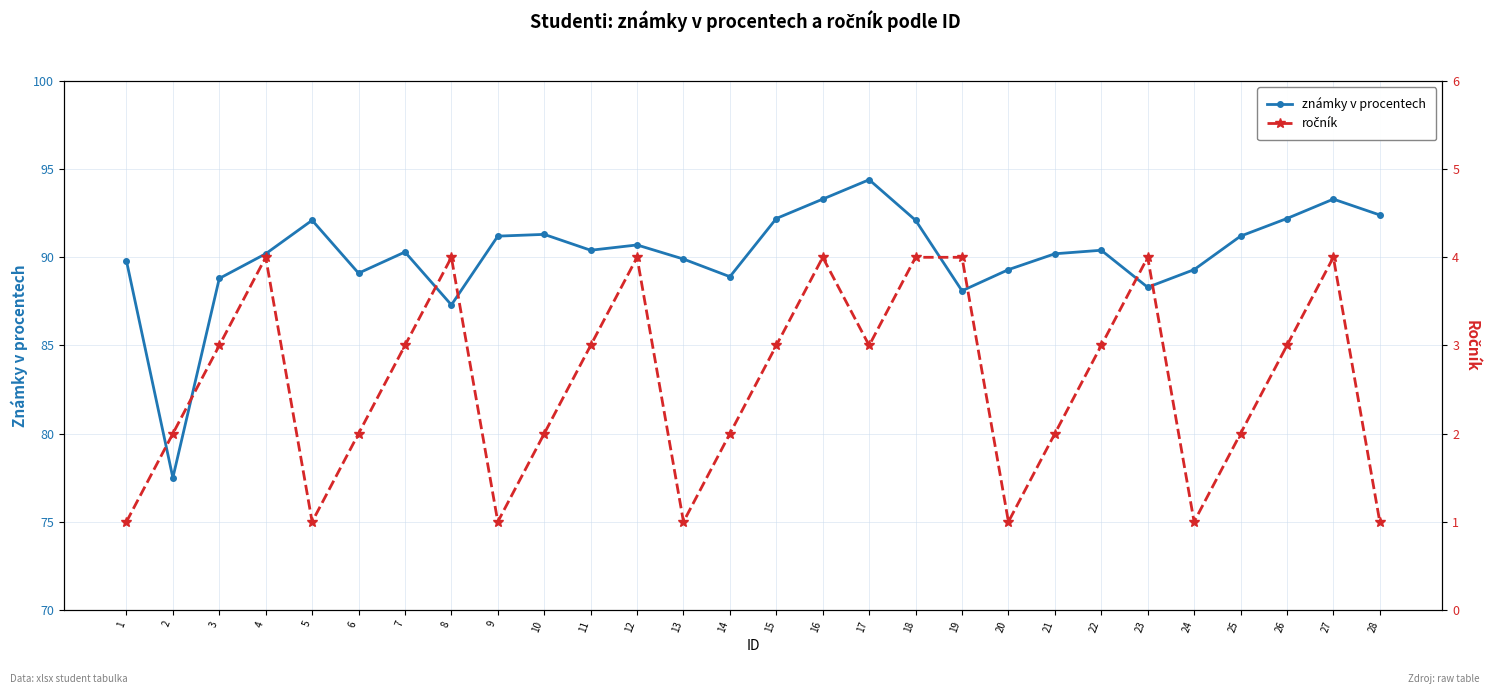

What is the minimum value for známky v procentech?

77.5